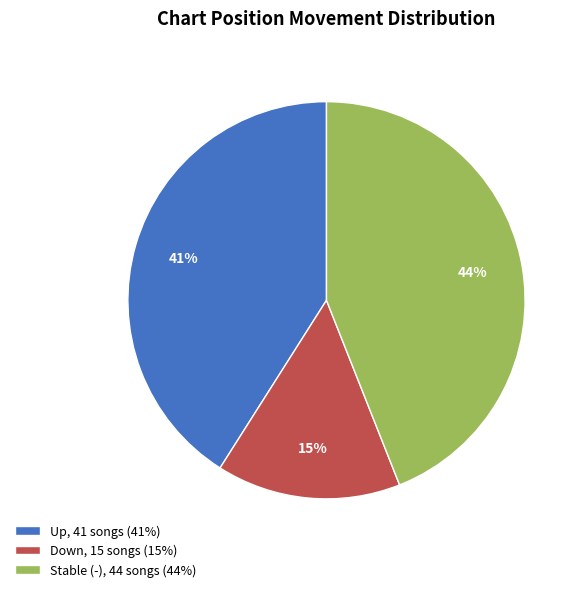

How many slices are in this pie chart?

3